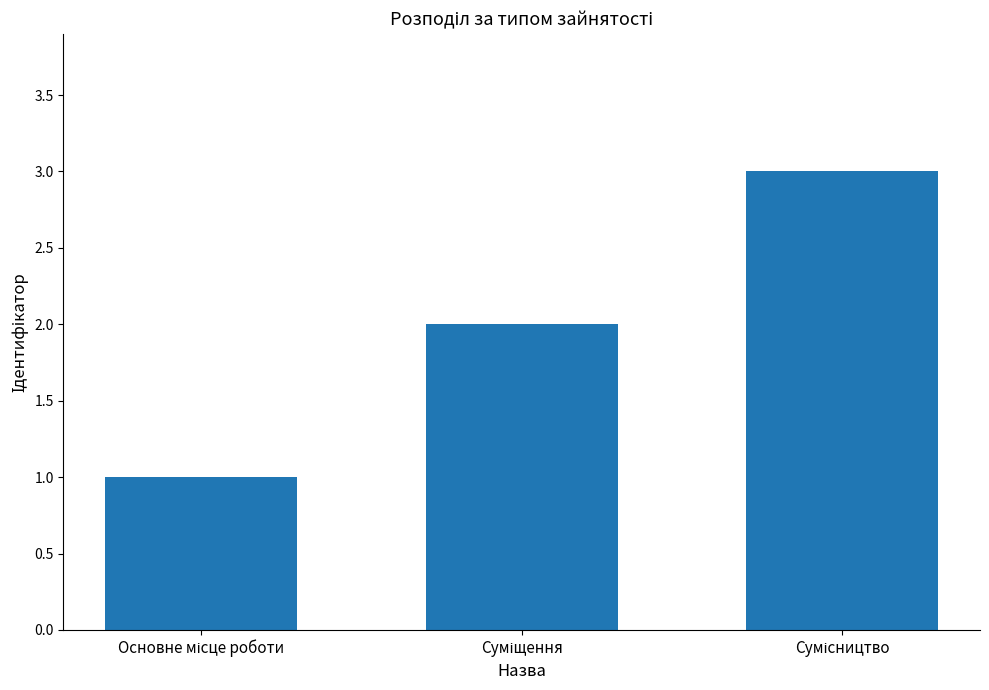

What is the greatest value displayed?

3